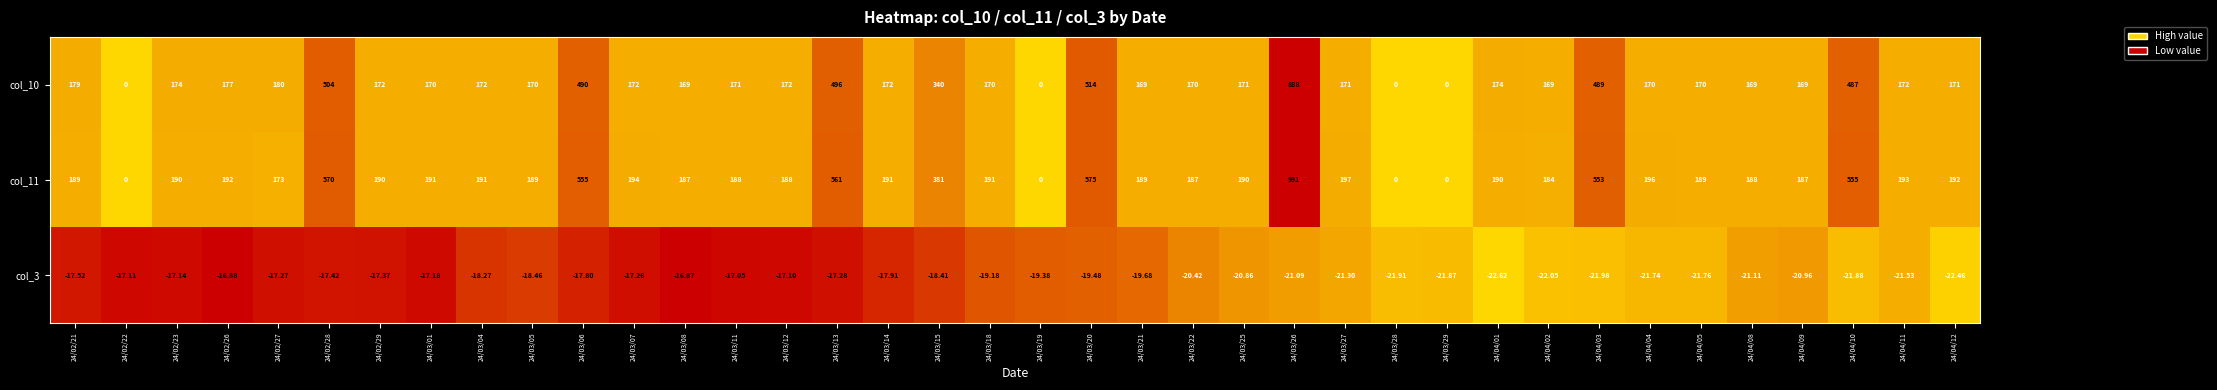

Is the value of col_11 at 24/04/08 greater than the value of col_3 at 24/02/27?

Yes